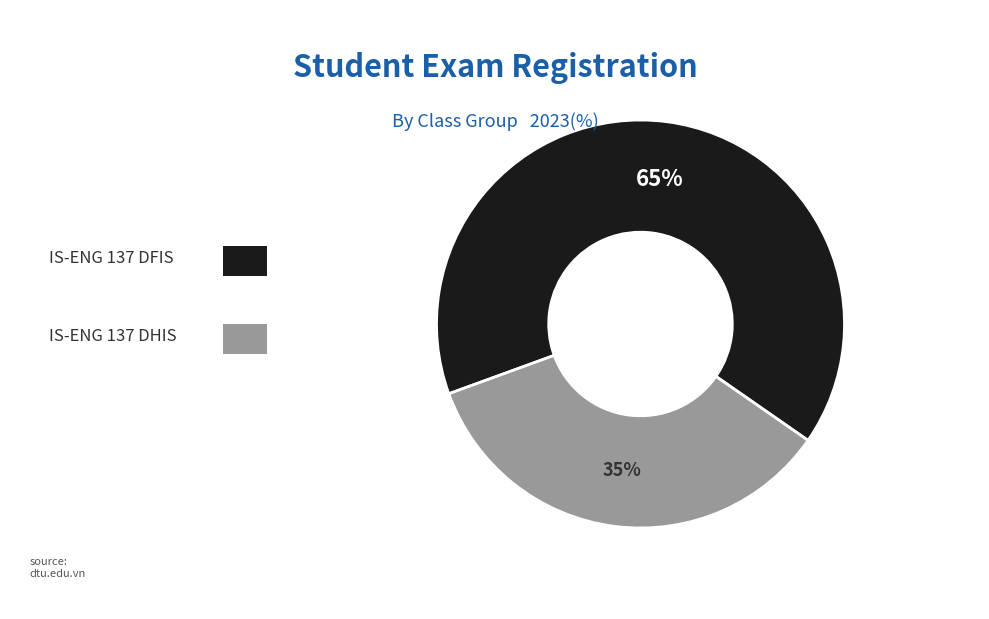

How many segments does this pie chart have?

2